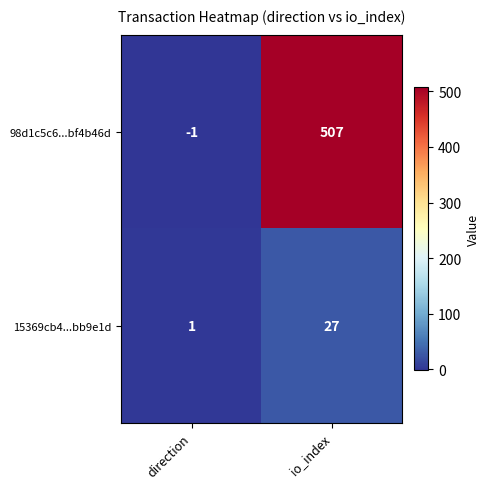

At how many categories does at least one series exceed 83?

1